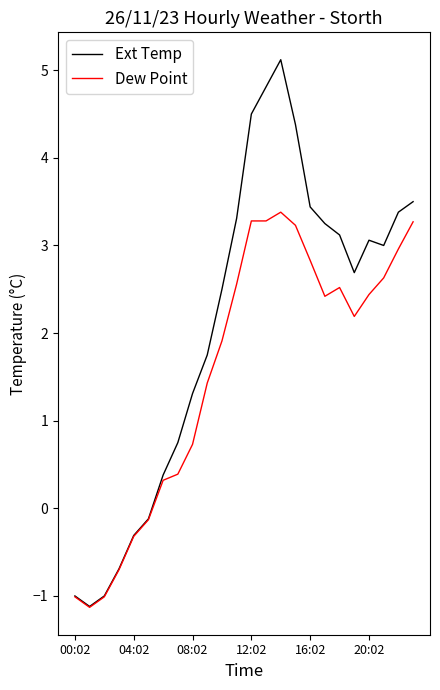

Which series has the largest total across all categories?

Ext Temp